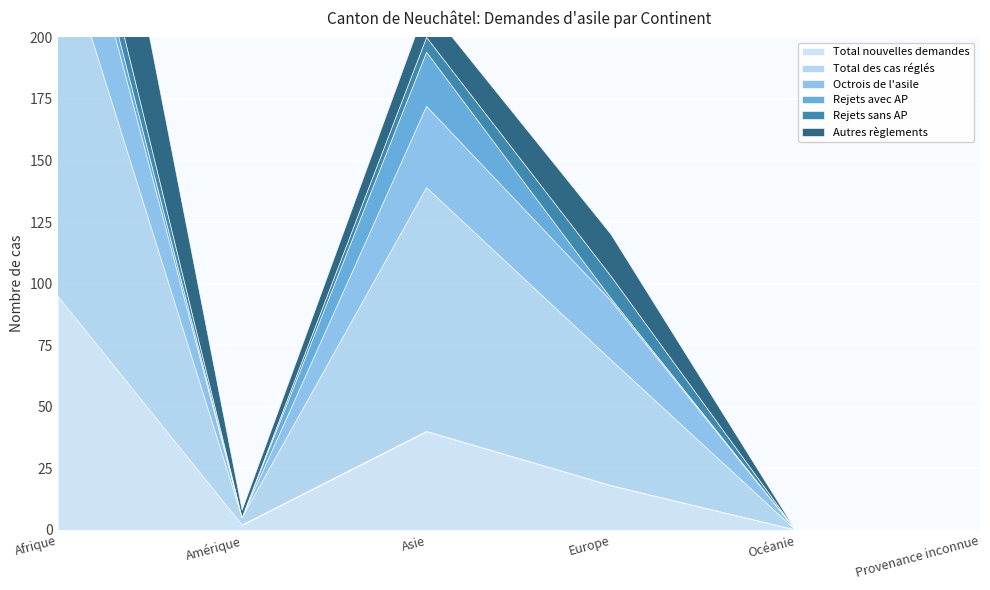

What is the spread (max minus min) of values at Afrique?

141